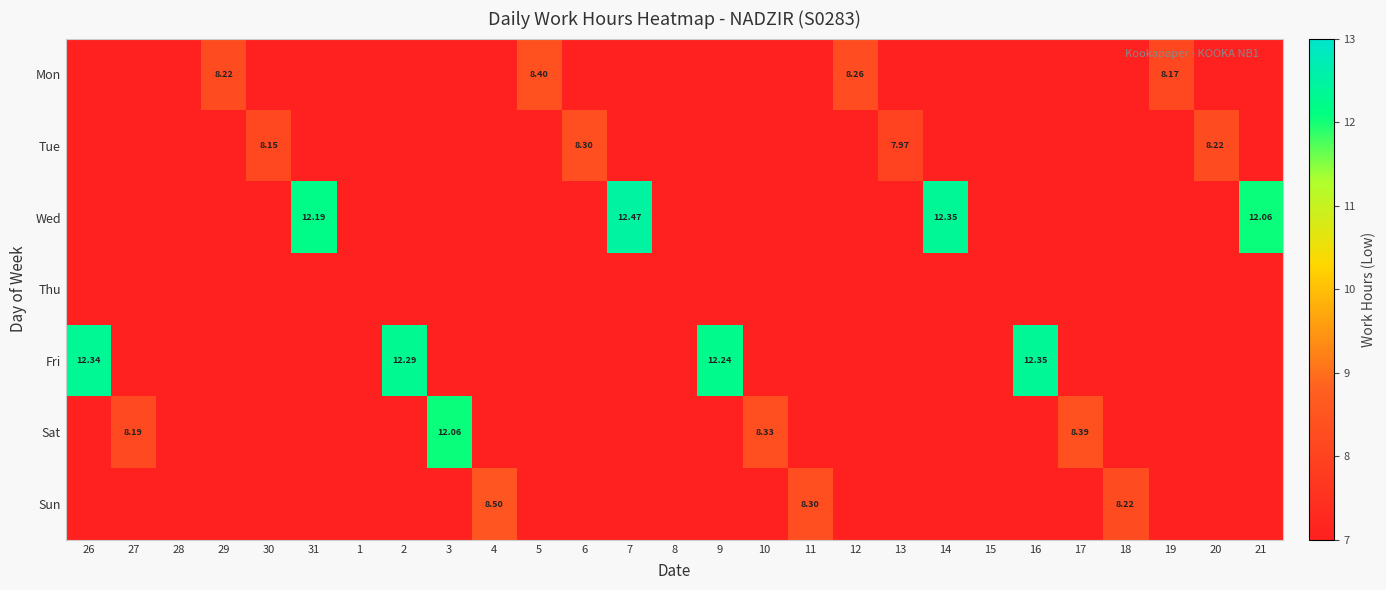

Rank the categories by Mon value from highest to lowest.

5, 12, 29, 19, 26, 27, 28, 30, 31, 1, 2, 3, 4, 6, 7, 8, 9, 10, 11, 13, 14, 15, 16, 17, 18, 20, 21